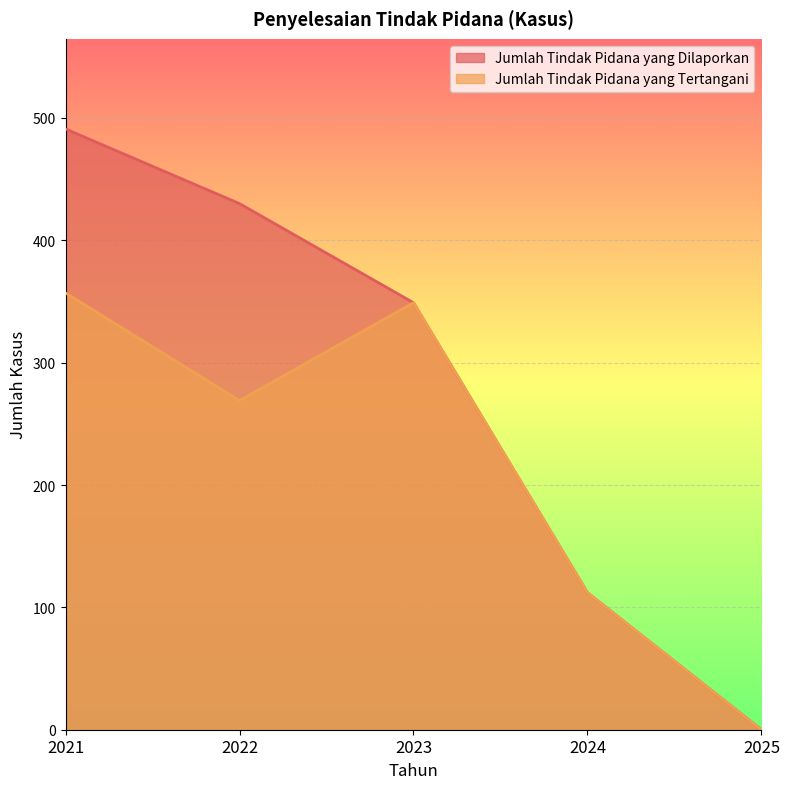

What value does the Jumlah Tindak Pidana yang Tertangani series have at 2022, to the nearest 5?

270